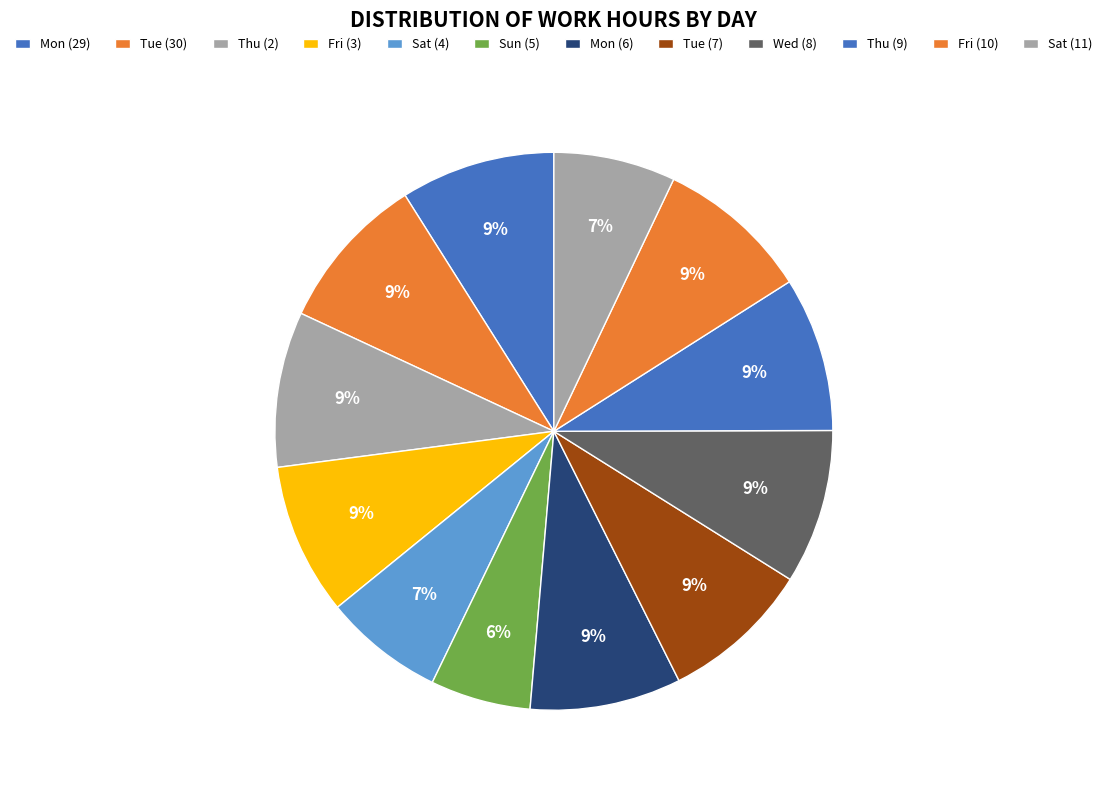

Does Thu (9) account for over 50% of the chart?

No